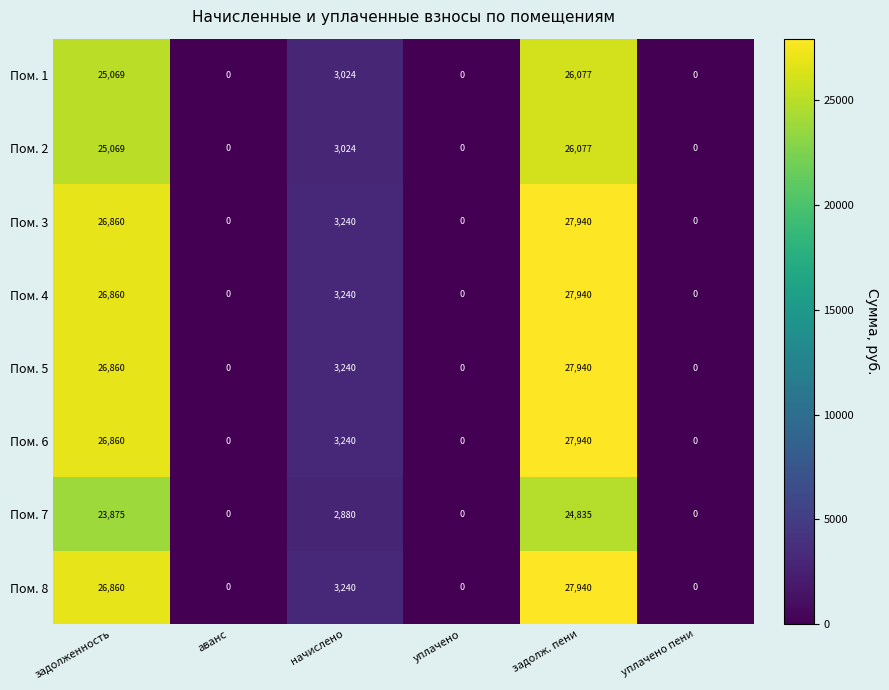

What is the greatest value displayed?

27940